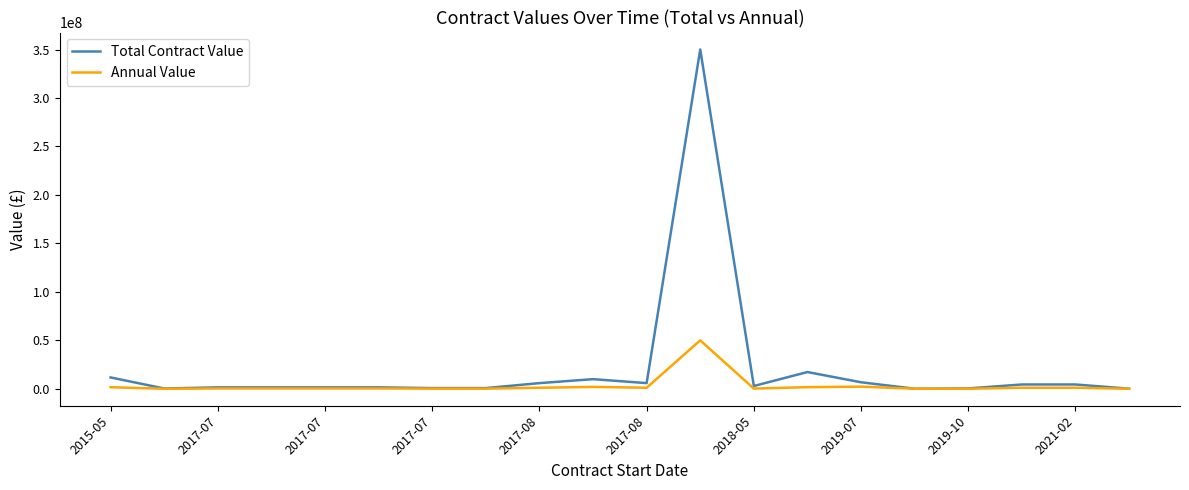

Which series has the widest spread of values?

Total Contract Value